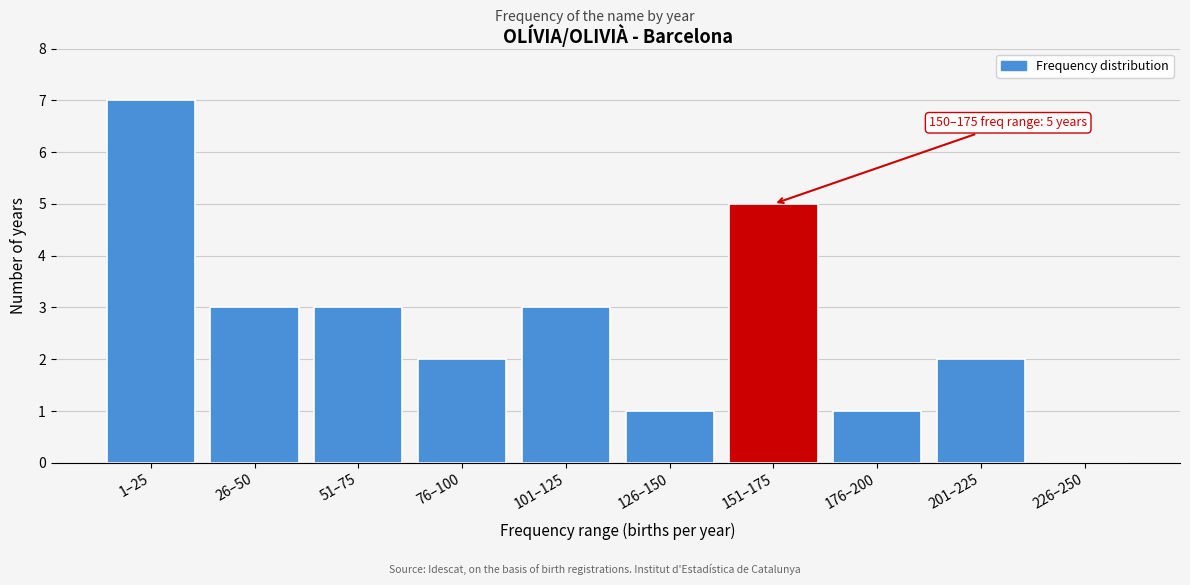

Reading left to right, list all the values displayed in this chart.

1–25=7	26–50=3	51–75=3	76–100=2	101–125=3	126–150=1	151–175=5	176–200=1	201–225=2	226–250=0